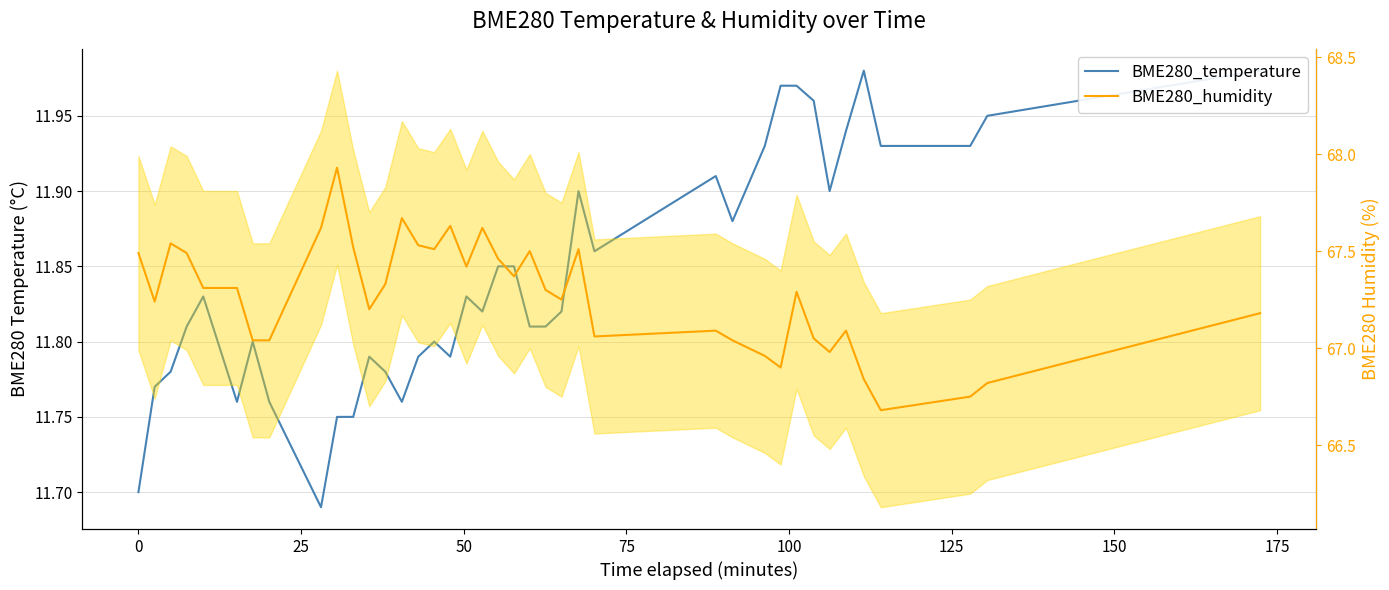

What is the difference between the second highest and second lowest values in the BME280_humidity series?

0.9